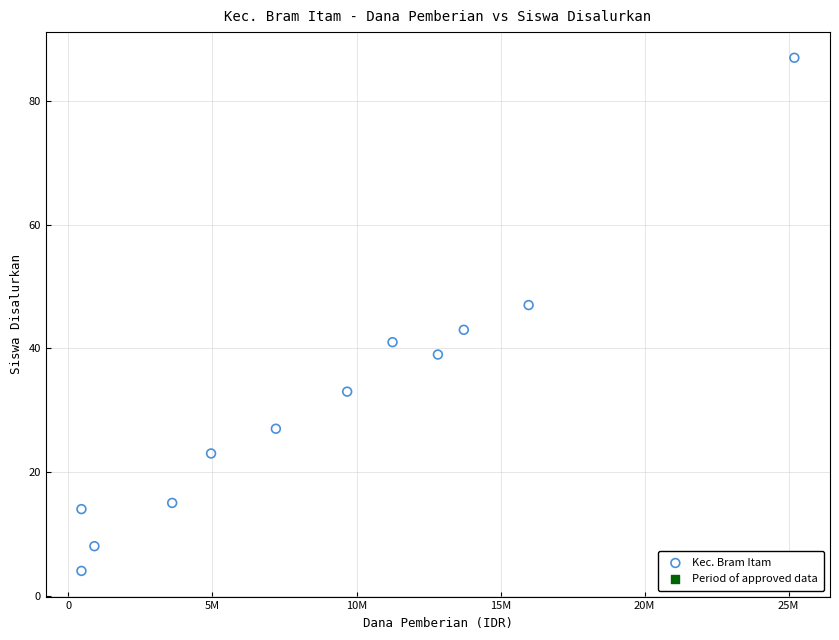

What is the average Y value?

32